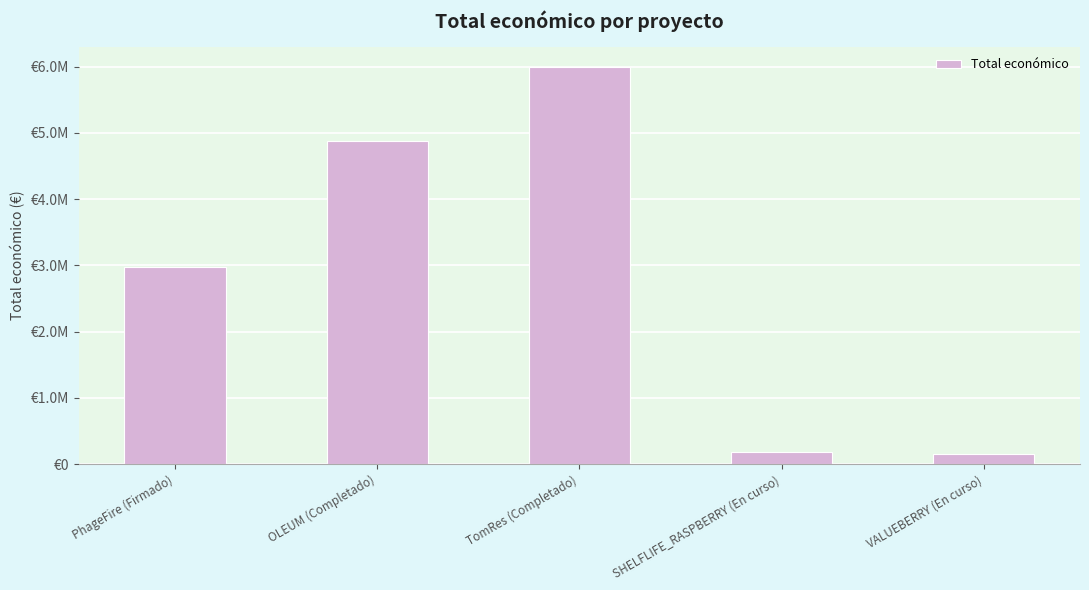

Does the chart contain any negative values?

No